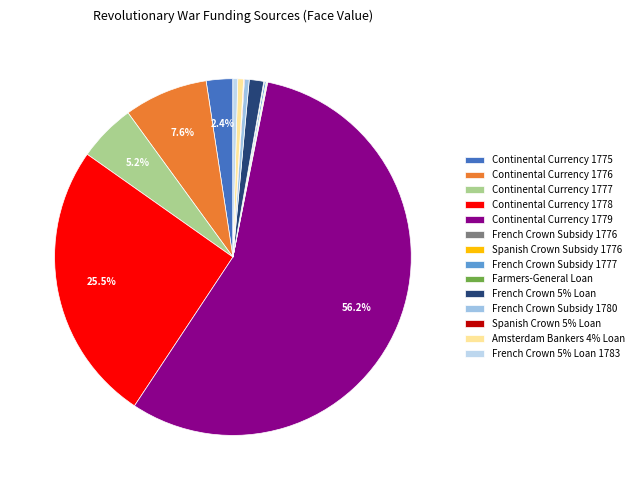

The Continental Currency 1778 slice represents 16% of the pie. True or false?

False